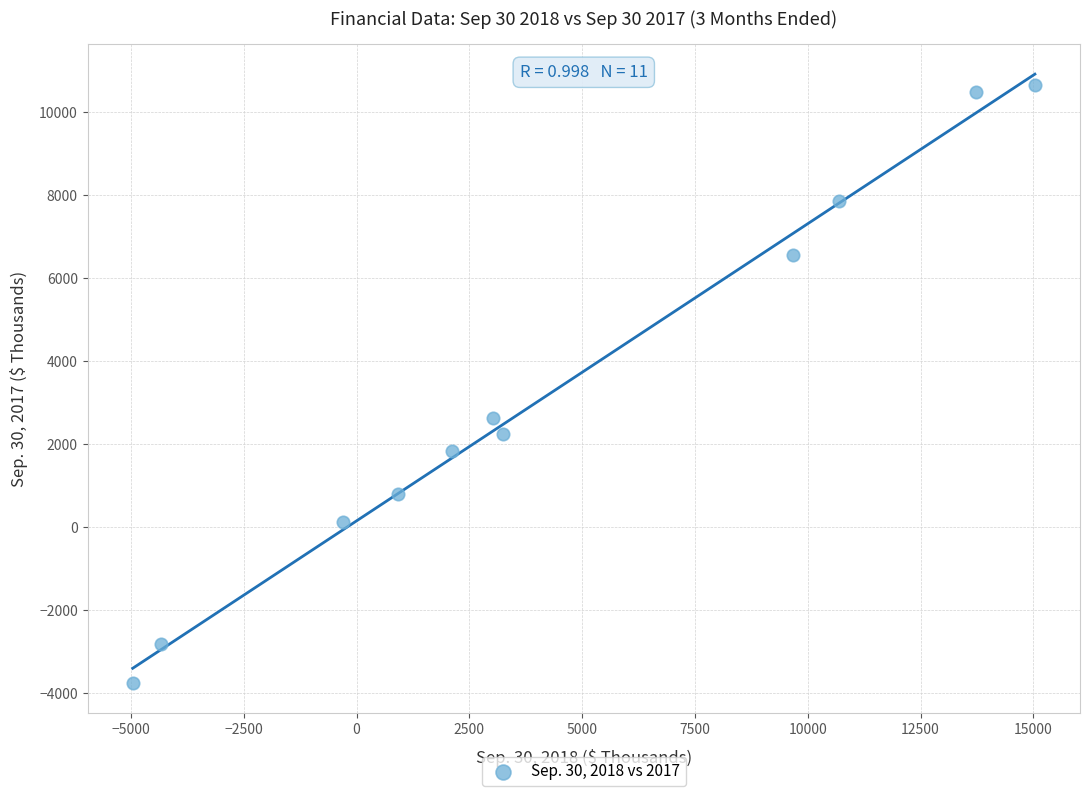

What is the range of Y values (max minus min)?

14418